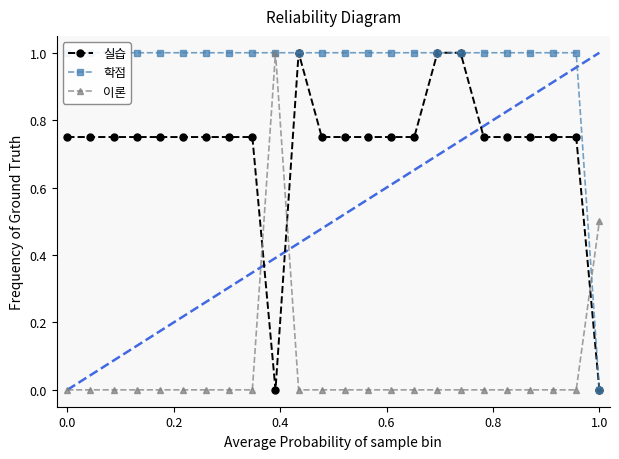

What is the maximum value for 이론?

1.0